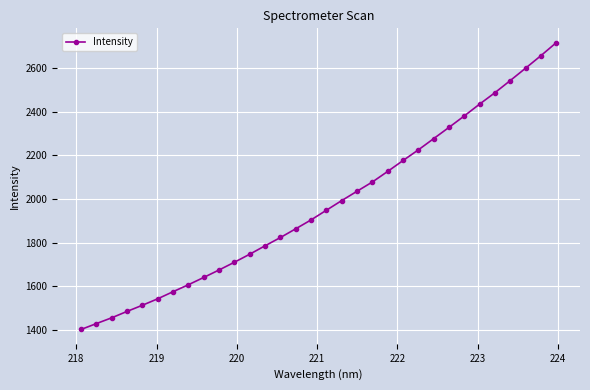

What is the greatest value displayed?

2717.7